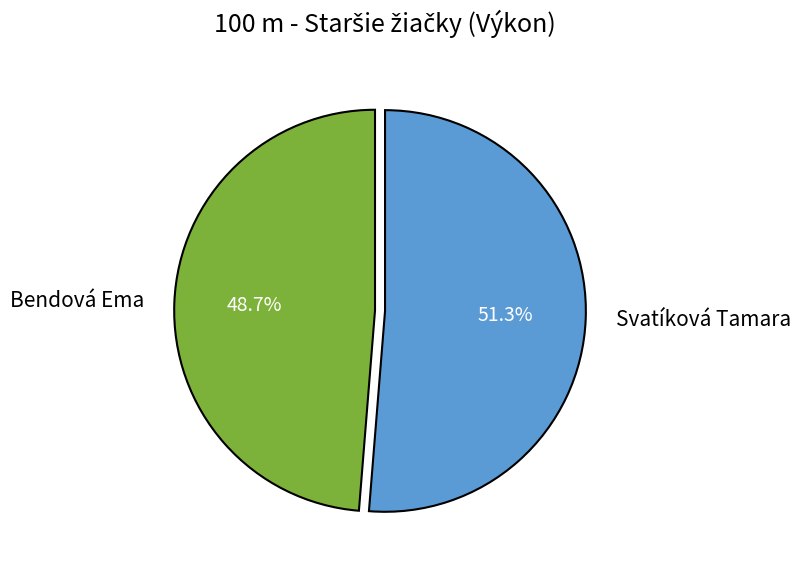

Is it true that Bendová Ema is 37% of the pie?

False